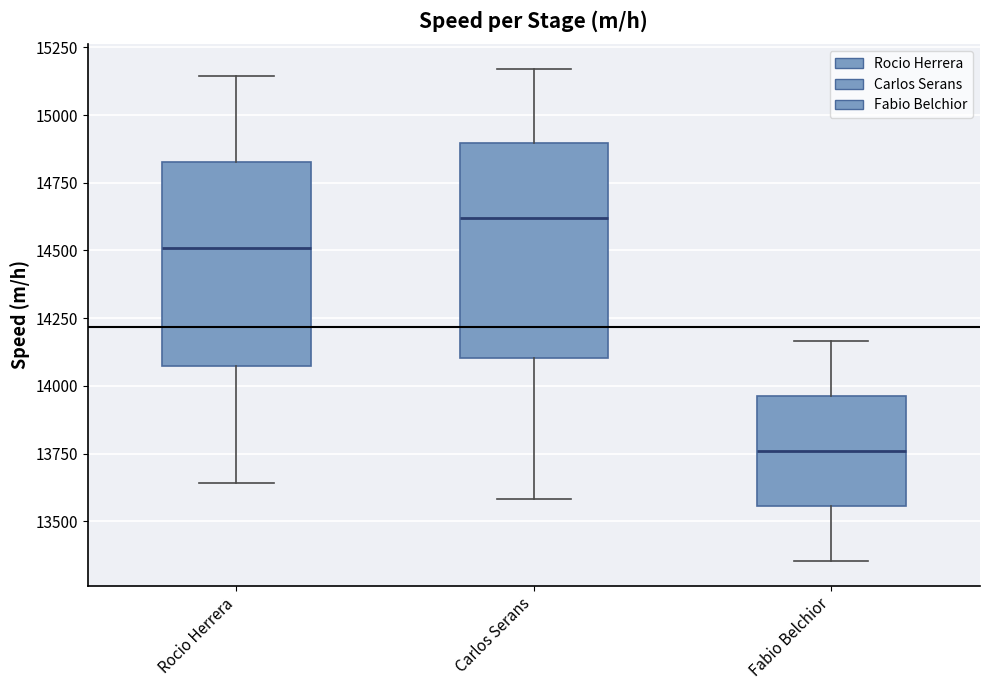

Which box's median line is the lowest?

Fabio Belchior